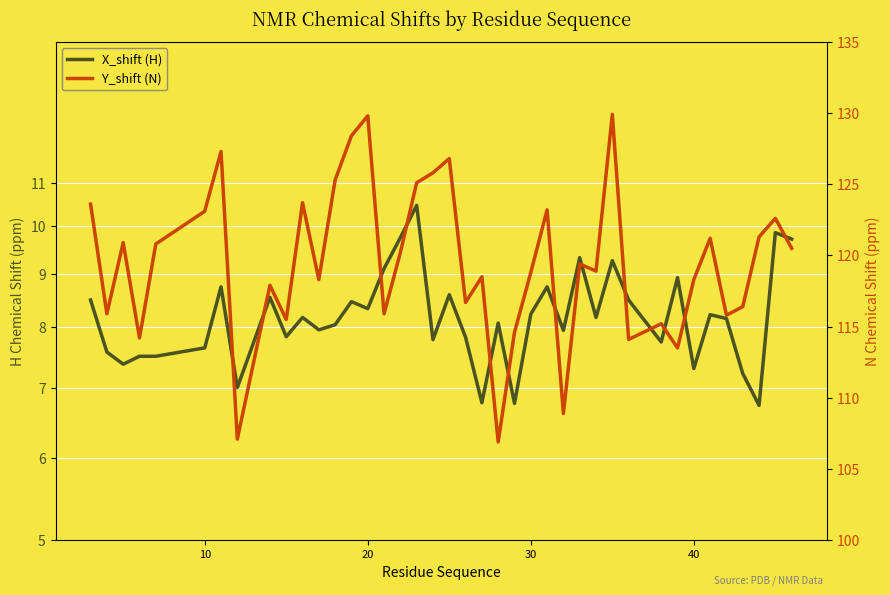

Rank the series by their maximum value, from highest to lowest.

Y_shift (N), X_shift (H)